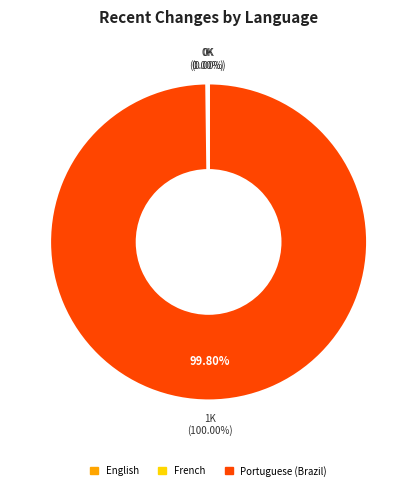

Count the number of slices in the pie.

3